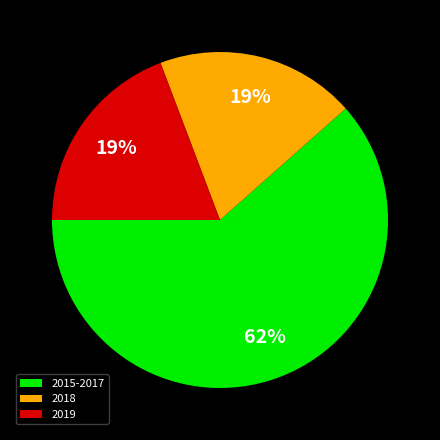

To the nearest percent, what is the average slice percentage?

33%